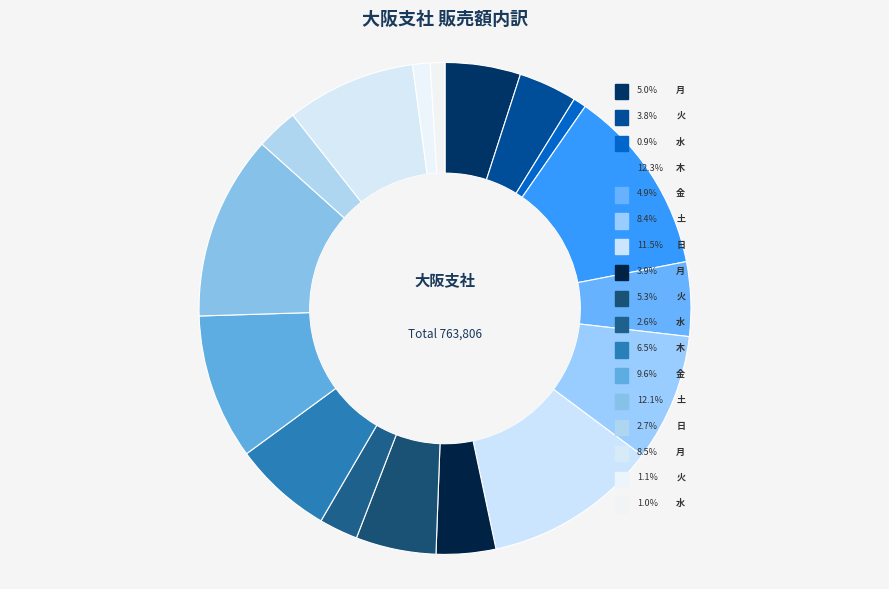

Is 水 the majority of the pie?

No